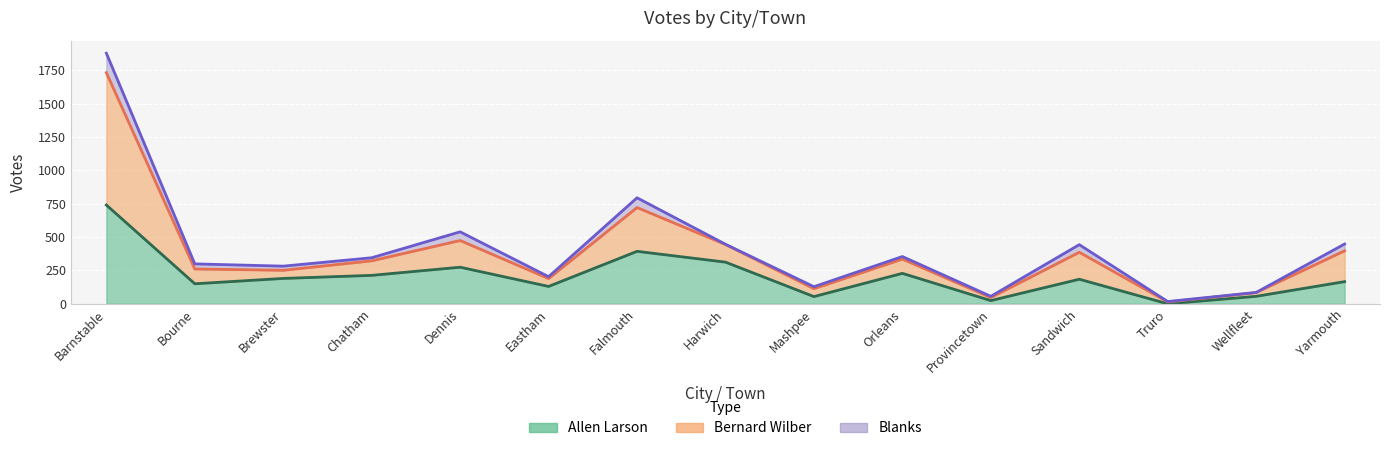

In Bernard Wilber, how many points are higher than both neighbors (excluding endpoints)?

4